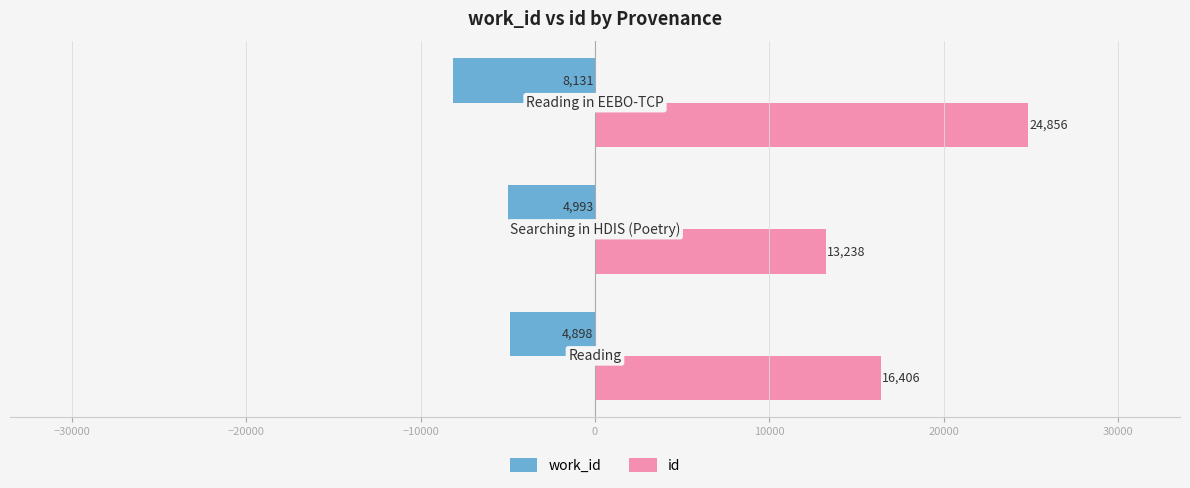

Rank the series by their average value, from lowest to highest.

work_id, id